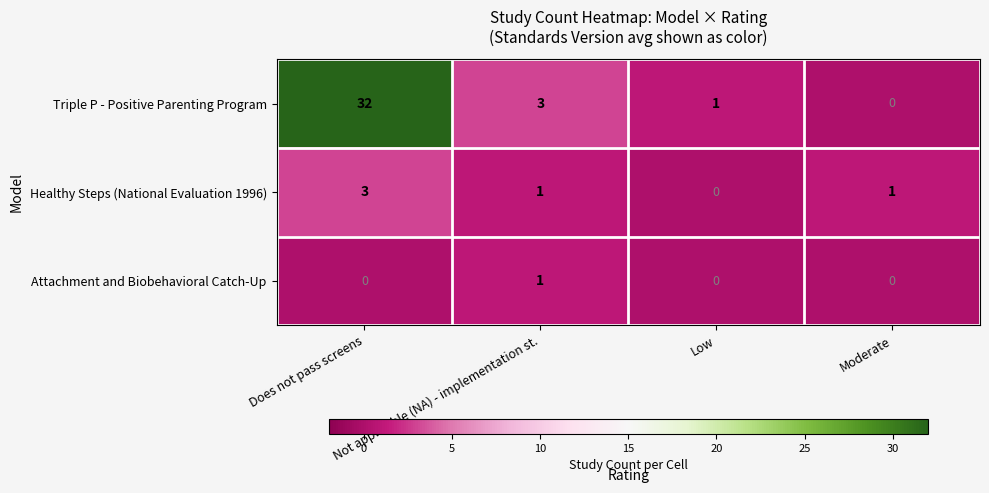

Where is Triple P - Positive Parenting Program nearest to the value 16?

Not applicable (NA) - implementation st.